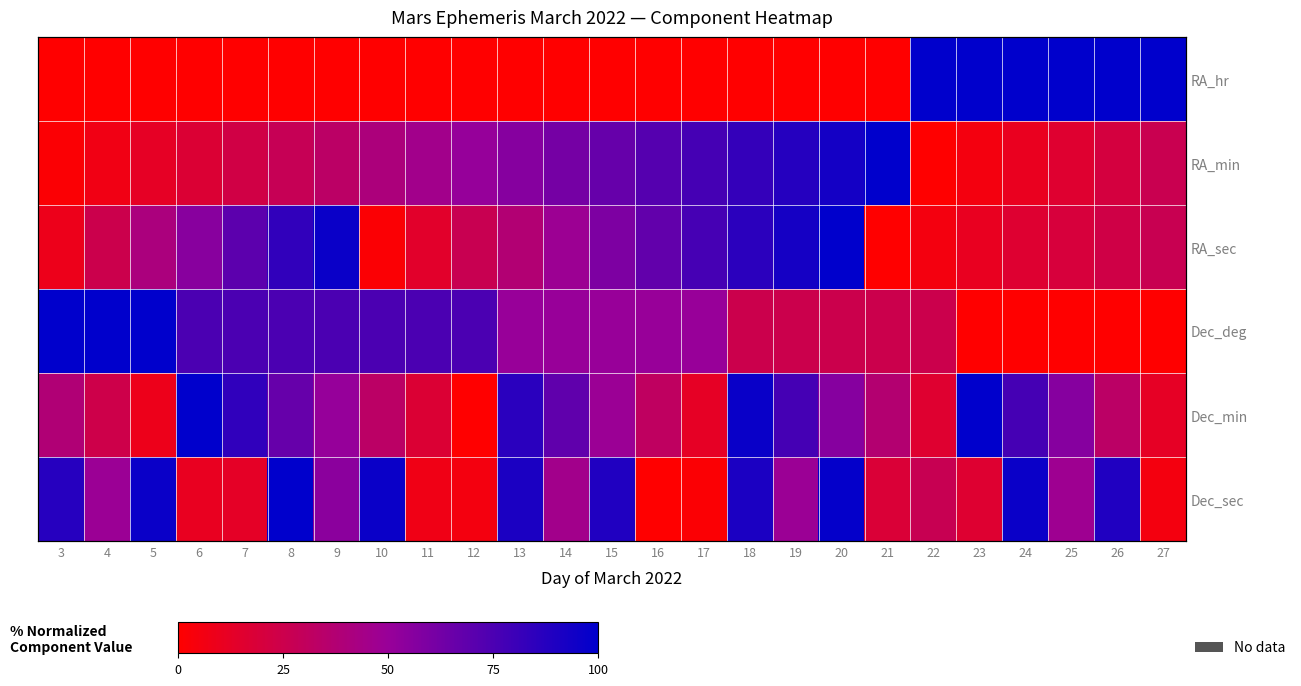

What is the difference between the maximum and minimum values in the Dec_sec series?

100.0